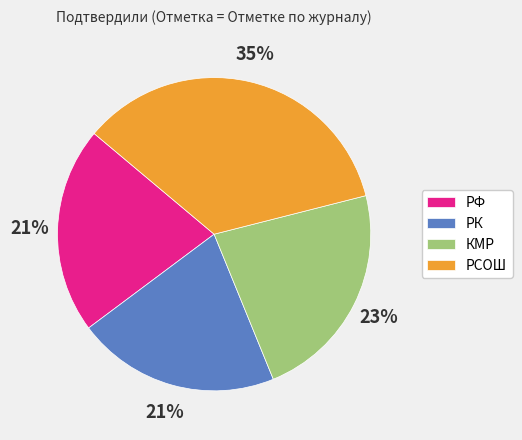

To the nearest percent, what portion does РФ represent?

21%